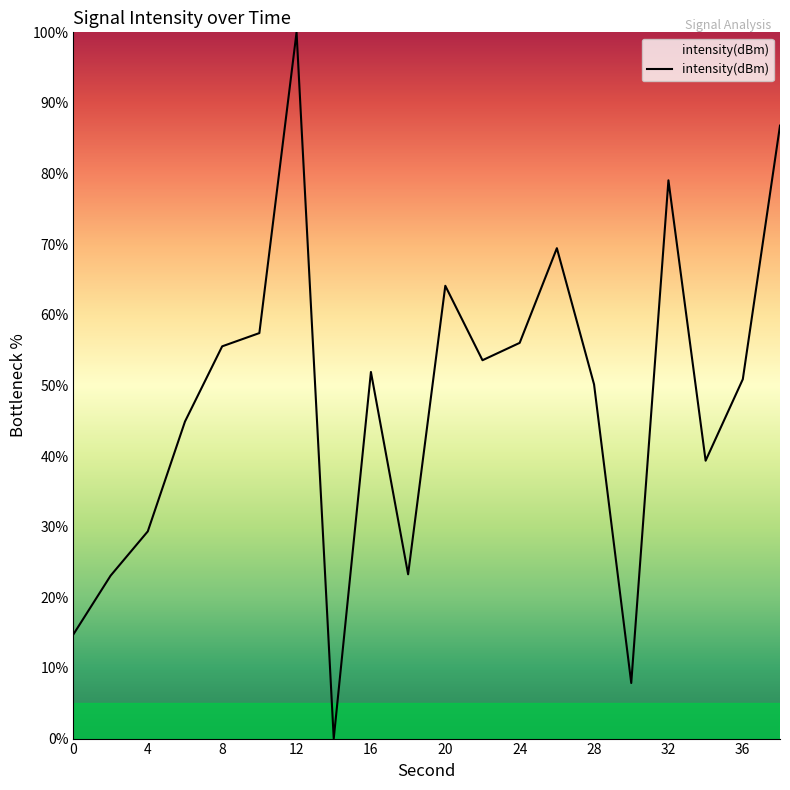

How many interior local valleys (lower than both neighbors) does the data have?

5